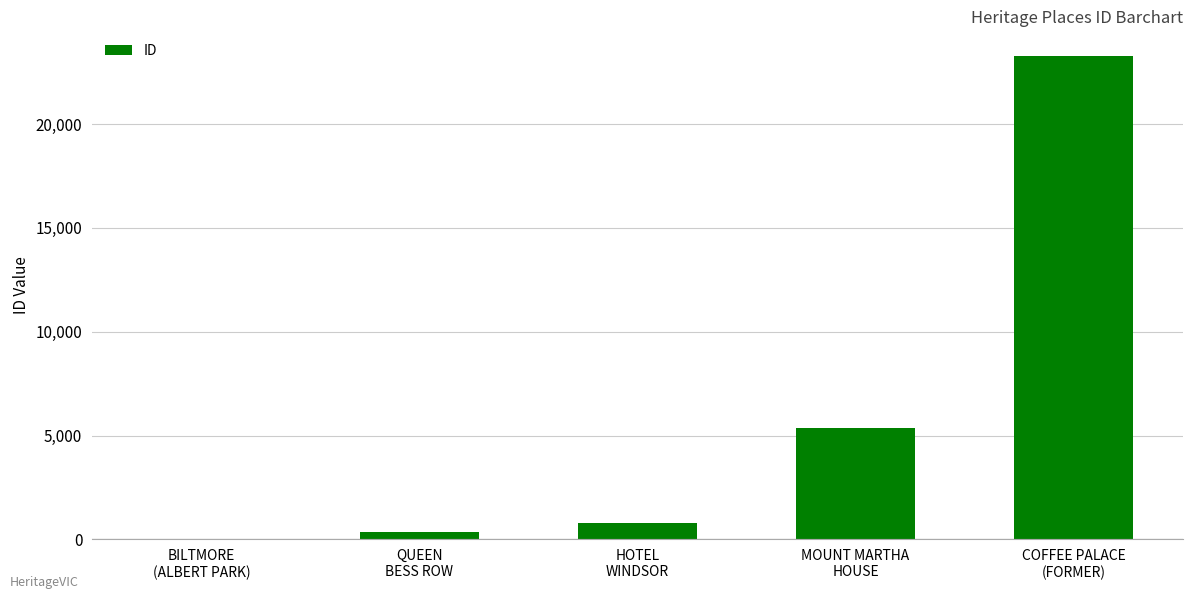

What is the sum of the values at MOUNT MARTHA
HOUSE and HOTEL
WINDSOR?

6157